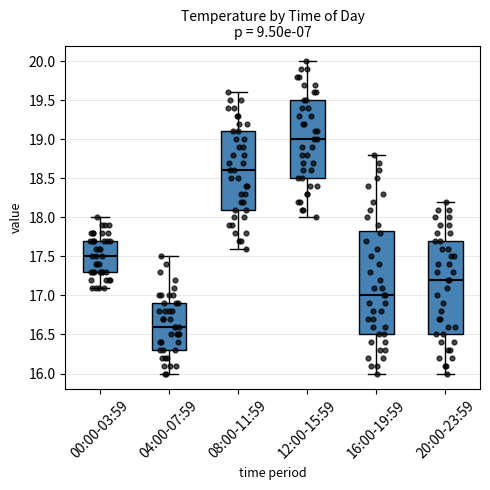

Where does the lower whisker of the box for 00:00-03:59 end on the y-axis? The values are not printed on the chart, so give them approximately, as read against the axis.

17.10